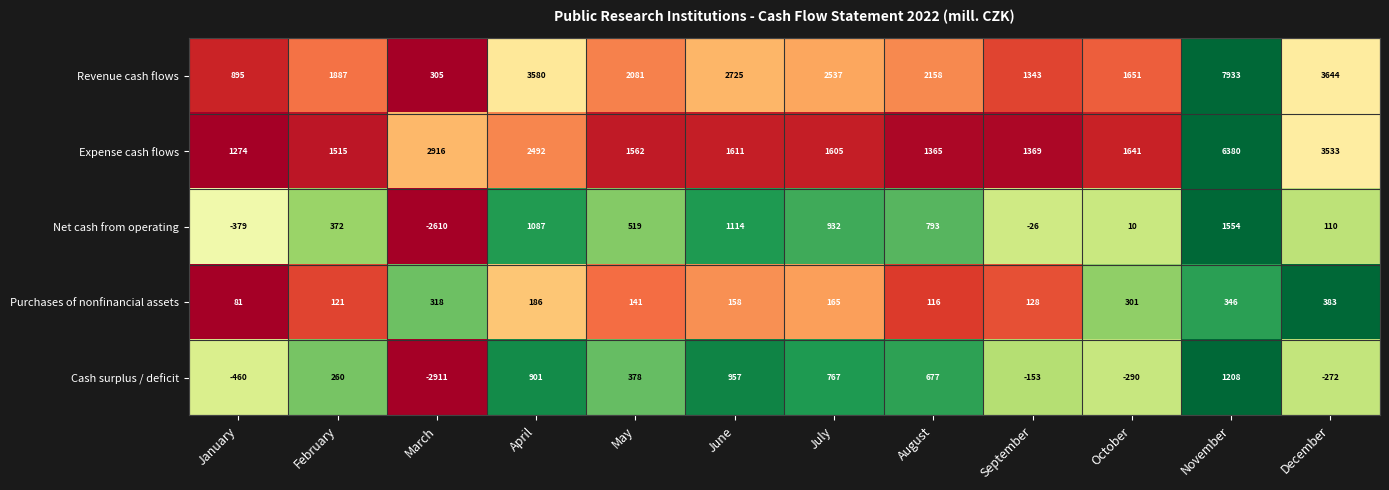

True or false: Expense cash flows has a value of 10347 at November.

False